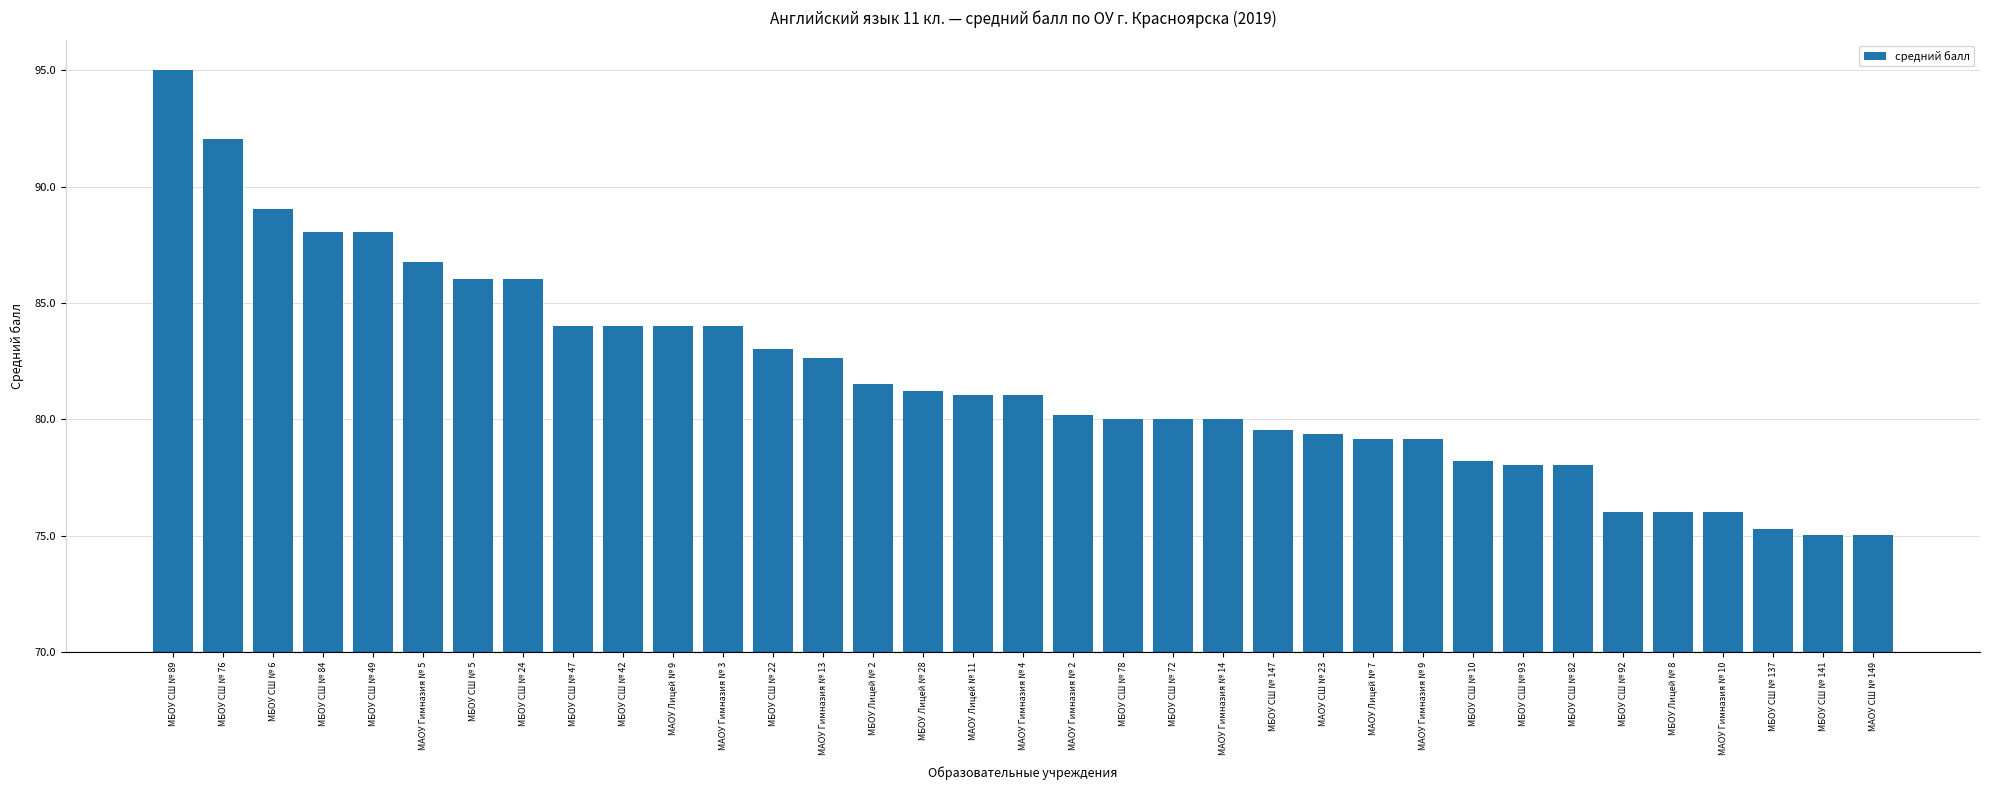

What position from the left is МАОУ Гимназия № 10?

32